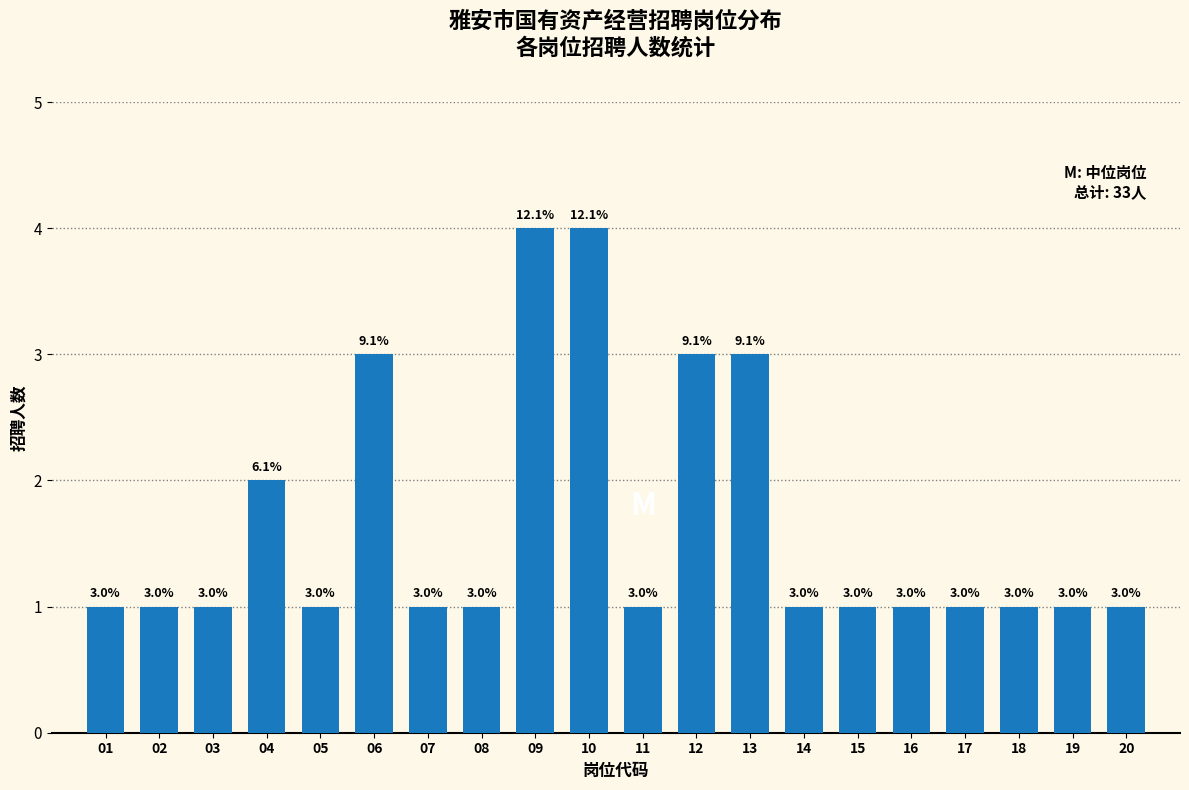

Reading right to left, what are all the values shown in this chart?

1	1	1	1	1	1	1	3	3	1	4	4	1	1	3	1	2	1	1	1